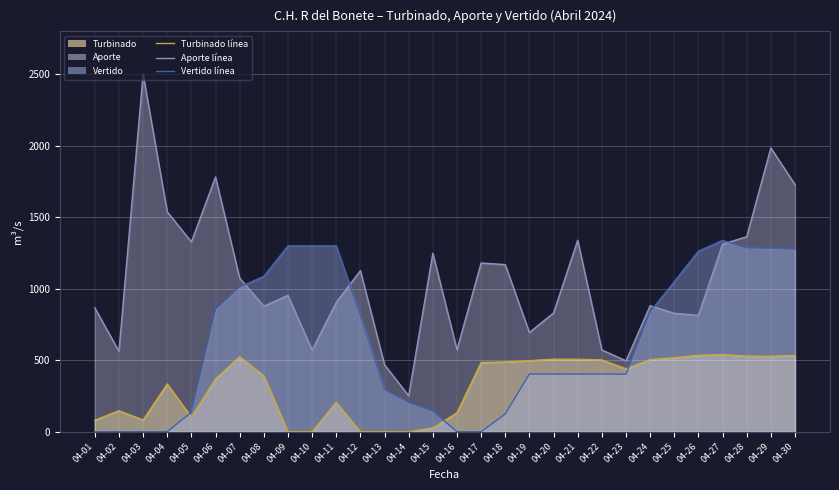

How many data points in Aporte are less than 953?

15